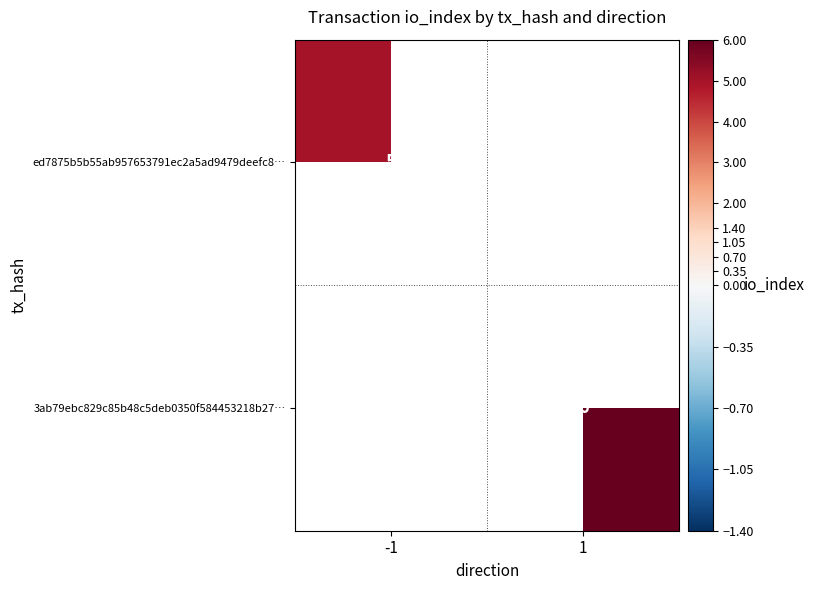

The value of 3ab79ebc829c85b48c5deb0350f584453218b27… at 1 is 6. True or false?

True